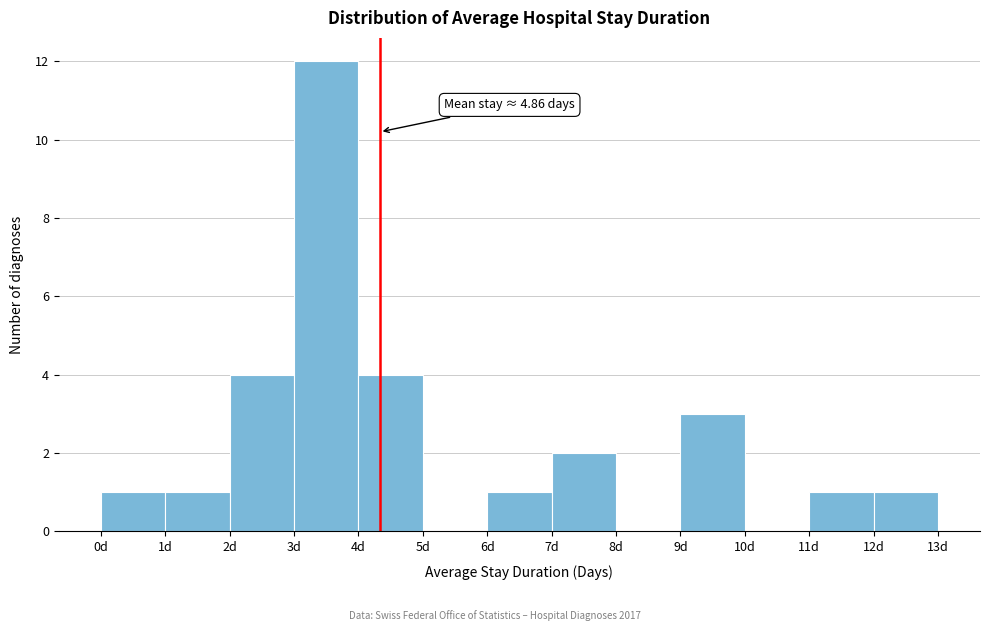

Which range on the x-axis has the tallest bar?

3 to 4